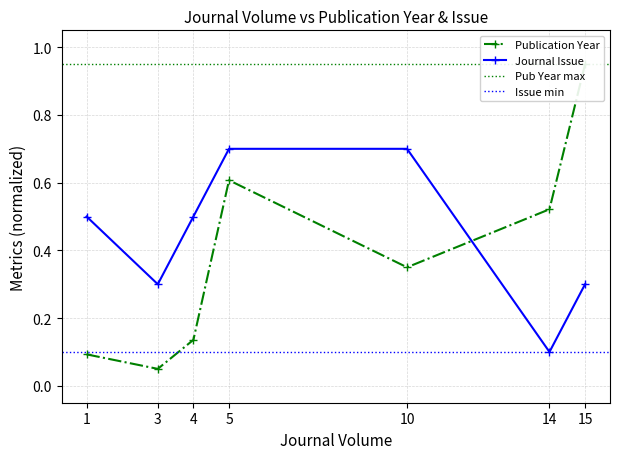

What is the sum of all Publication Year values?

2.7